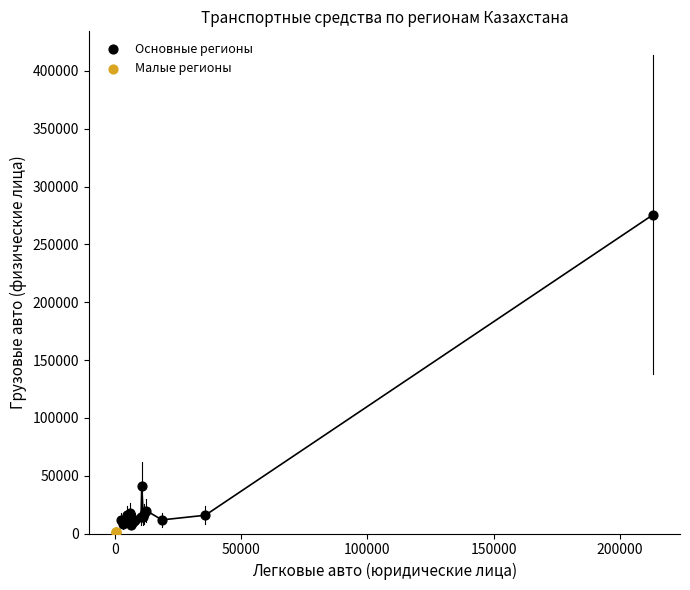

Which series contains the highest Y value?

Основные регионы